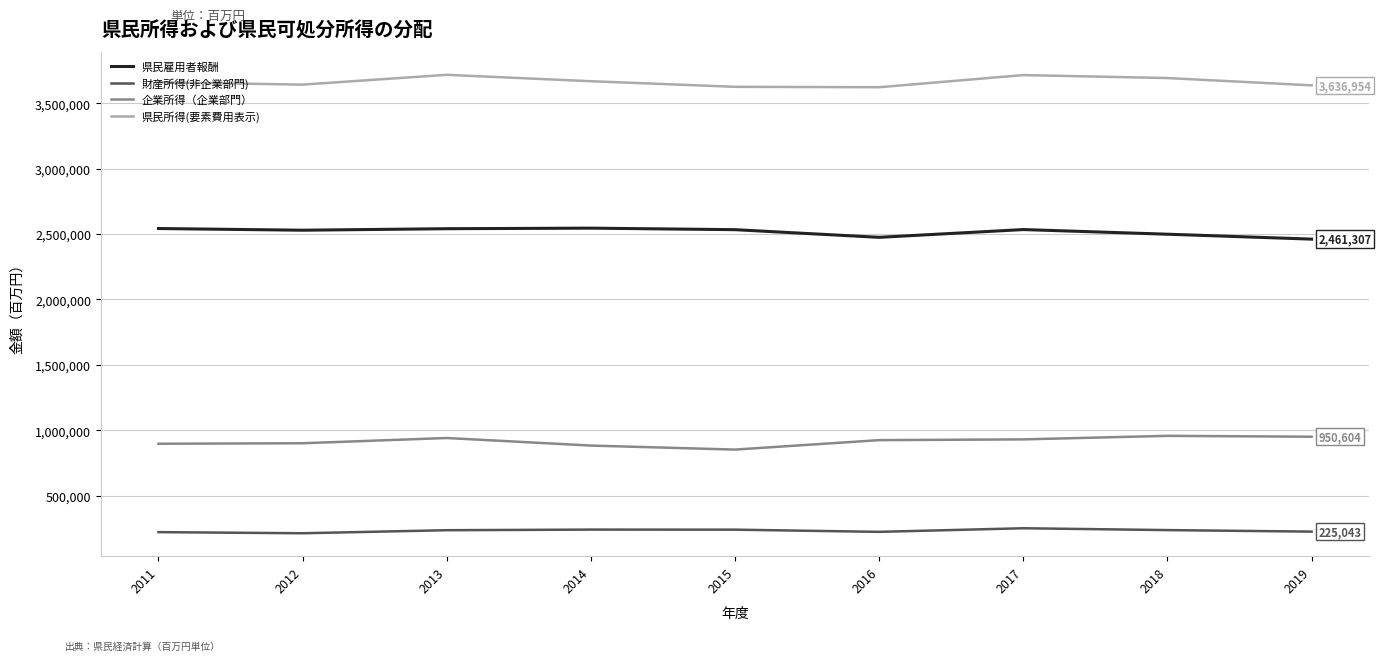

Rank the series by their maximum value, from highest to lowest.

県民所得(要素費用表示), 県民雇用者報酬, 企業所得（企業部門）, 財産所得(非企業部門)